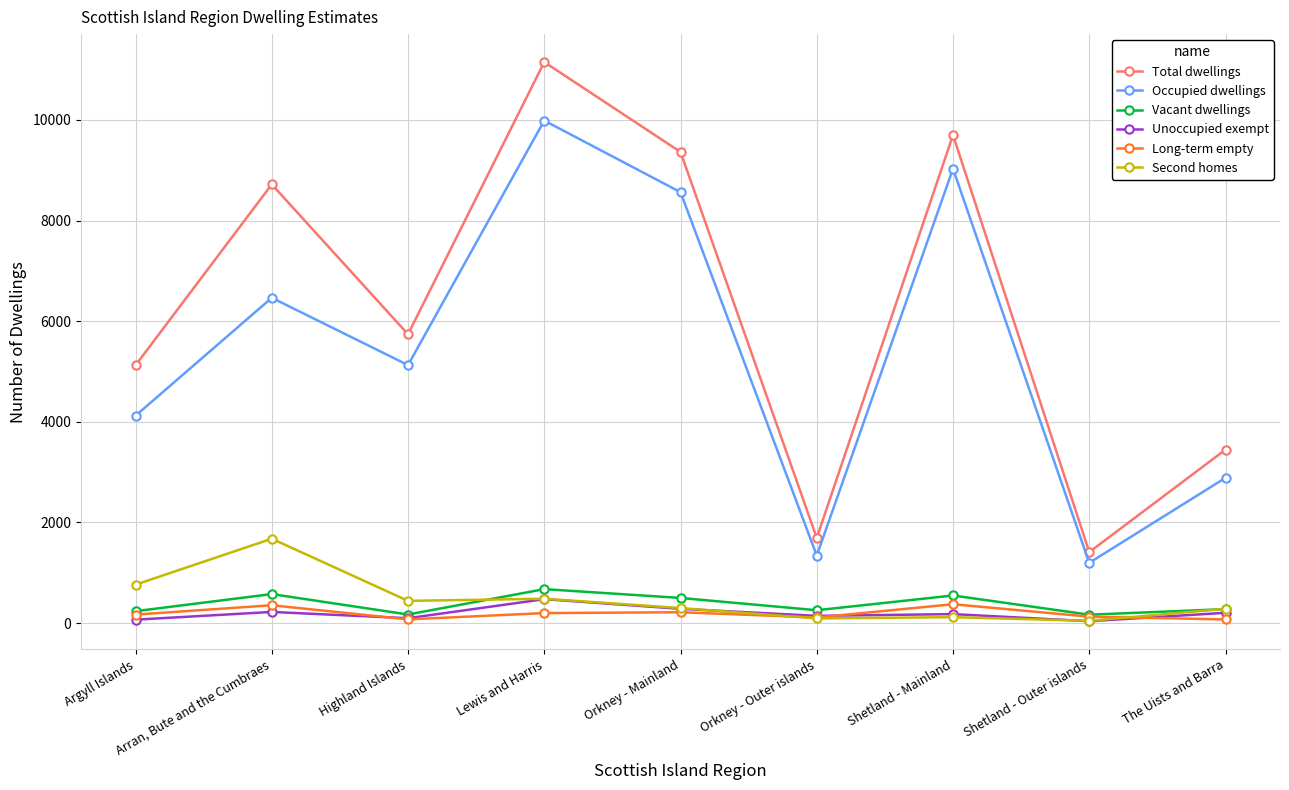

What is the minimum value shown in the chart?

38